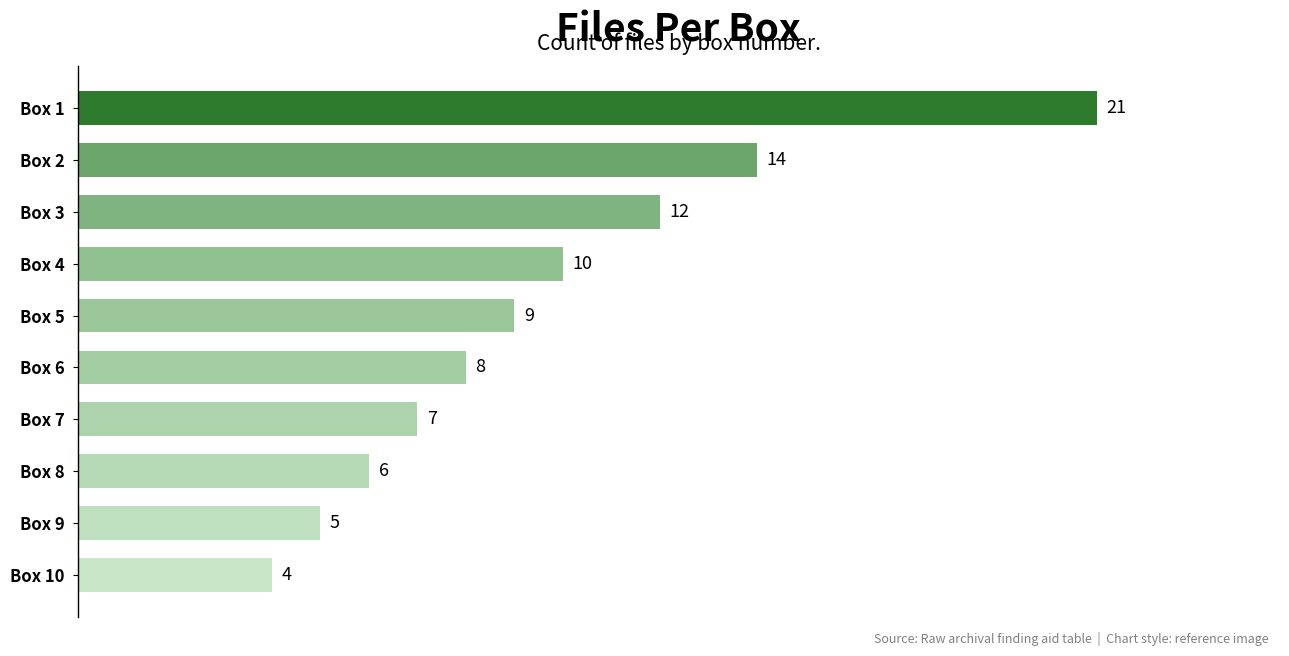

Between Box 10 and Box 9, which is larger?

Box 9